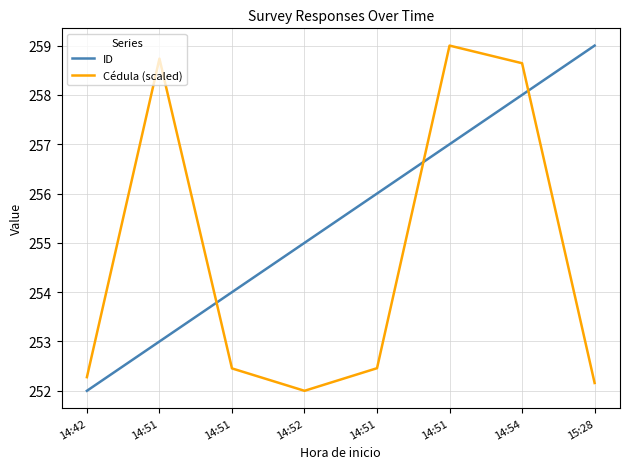

At which category is the sum across all series the highest?

14:54